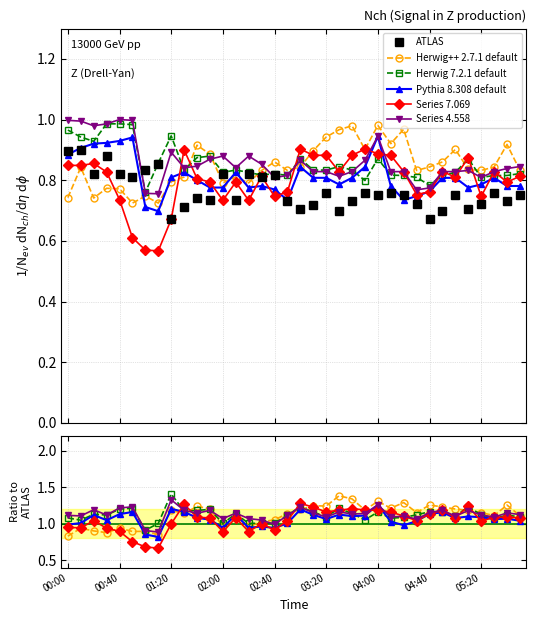

Does the chart have visible grid lines?

Yes